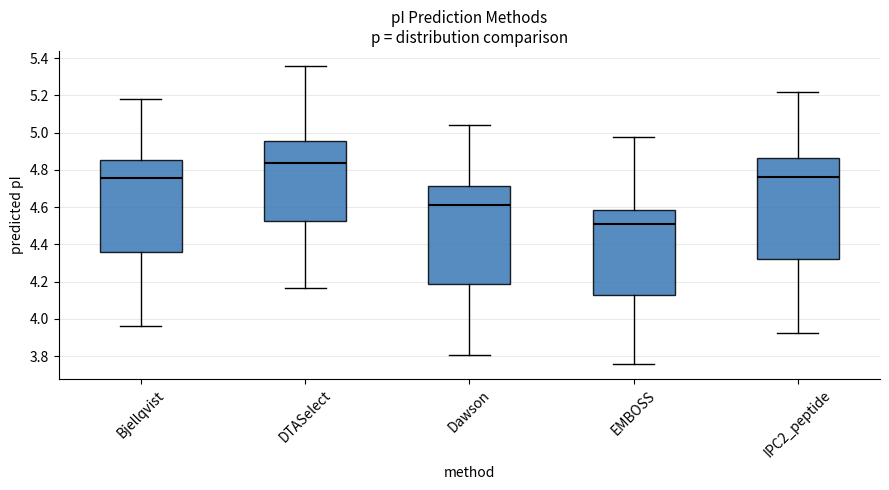

Reading left to right, read every box against the y-axis: the position of its median line, the range the box covers, and the ends of its whiskers. The values are not printed on the chart, so give them approximately, as read against the axis.

Bjellqvist: median 4.76, box 4.36 to 4.86, whiskers 3.96 to 5.18
DTASelect: median 4.84, box 4.52 to 4.96, whiskers 4.16 to 5.36
Dawson: median 4.60, box 4.20 to 4.72, whiskers 3.80 to 5.04
EMBOSS: median 4.50, box 4.12 to 4.58, whiskers 3.76 to 4.98
IPC2_peptide: median 4.76, box 4.32 to 4.86, whiskers 3.92 to 5.22